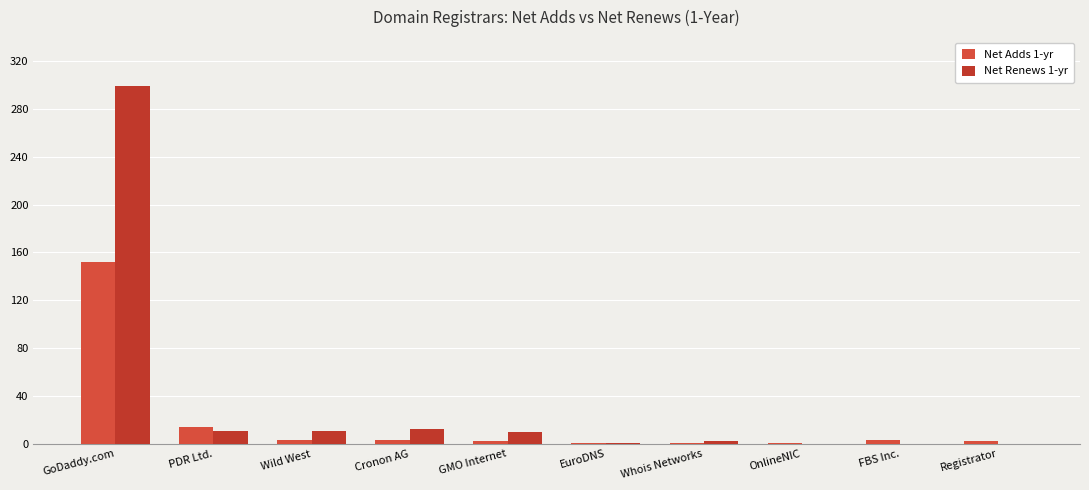

What is the label of the 9th bar from the right?

PDR Ltd.